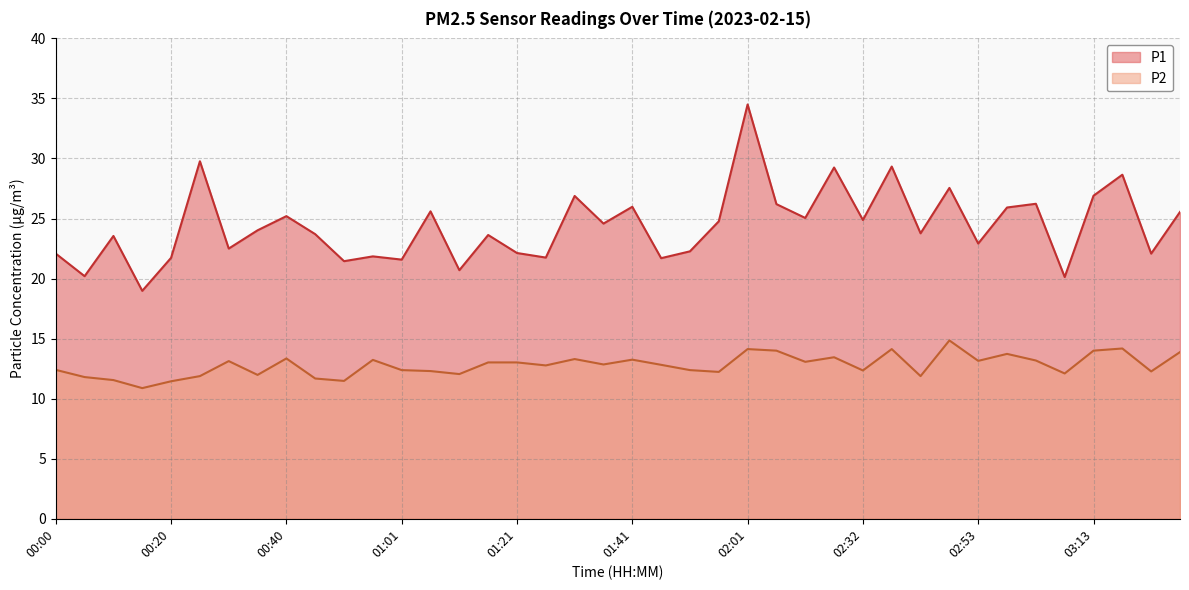

At how many categories does at least one series exceed 15?

40